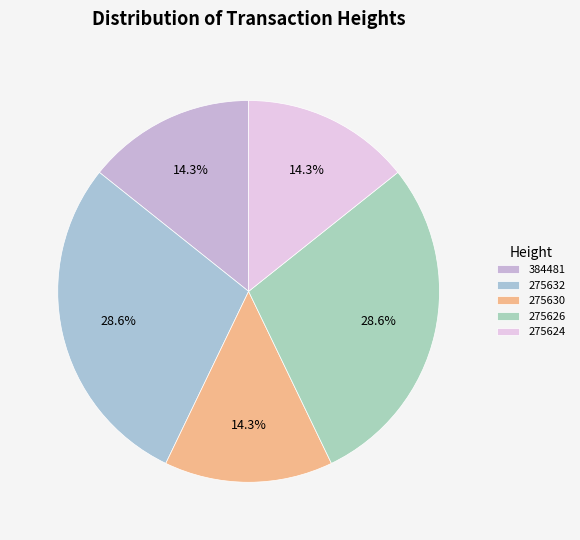

To the nearest percent, what portion does 275624 represent?

14%